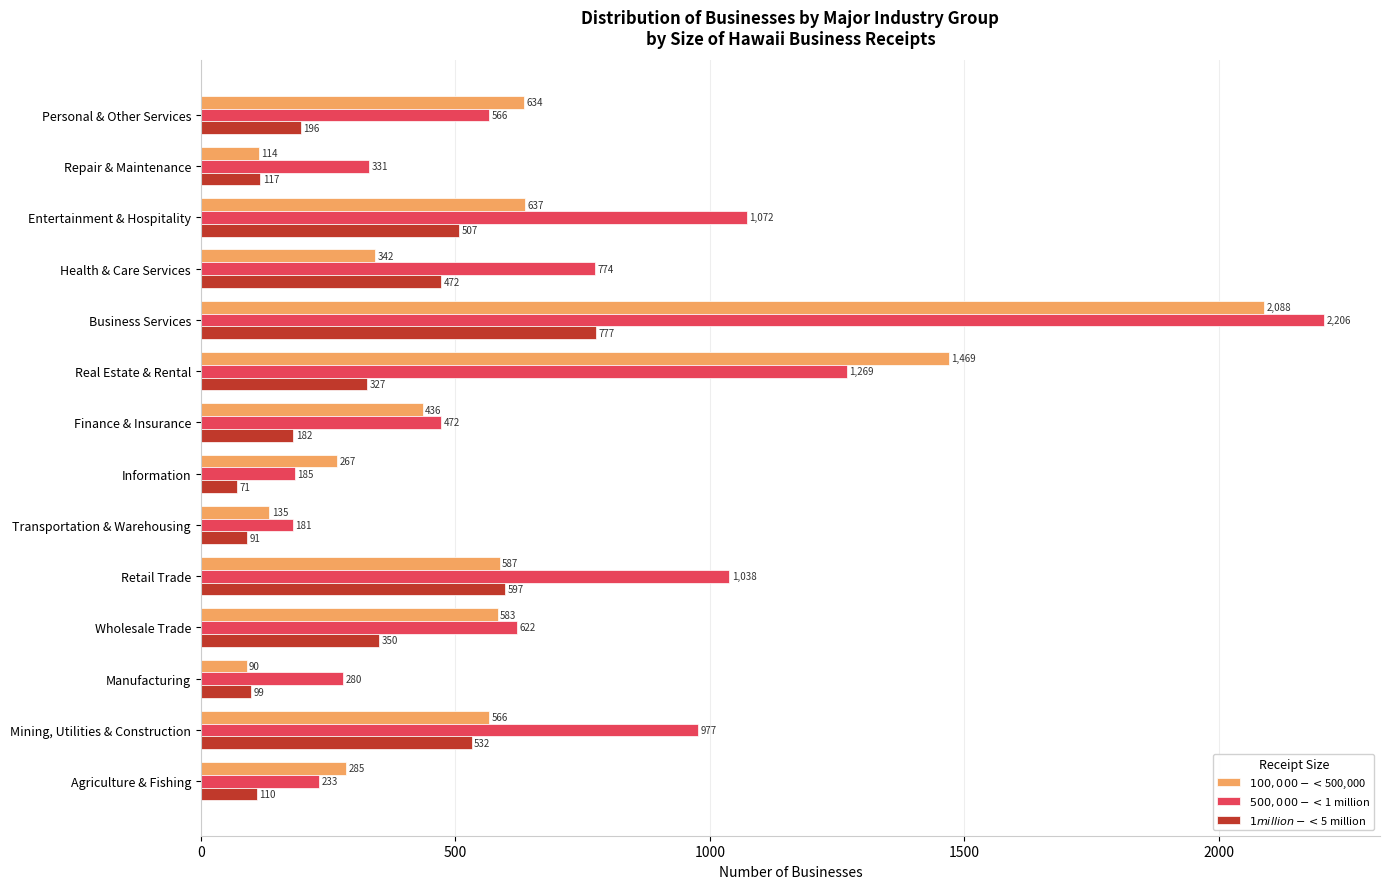

Which series has the largest total across all categories?

$500,000 - < $1 million